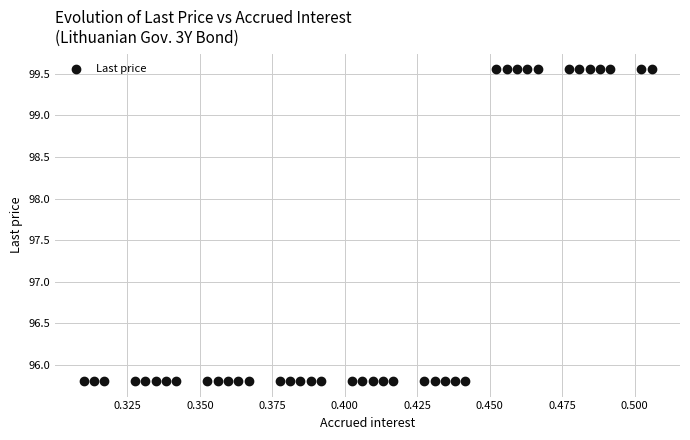

What is the range of Y values (max minus min)?

3.7